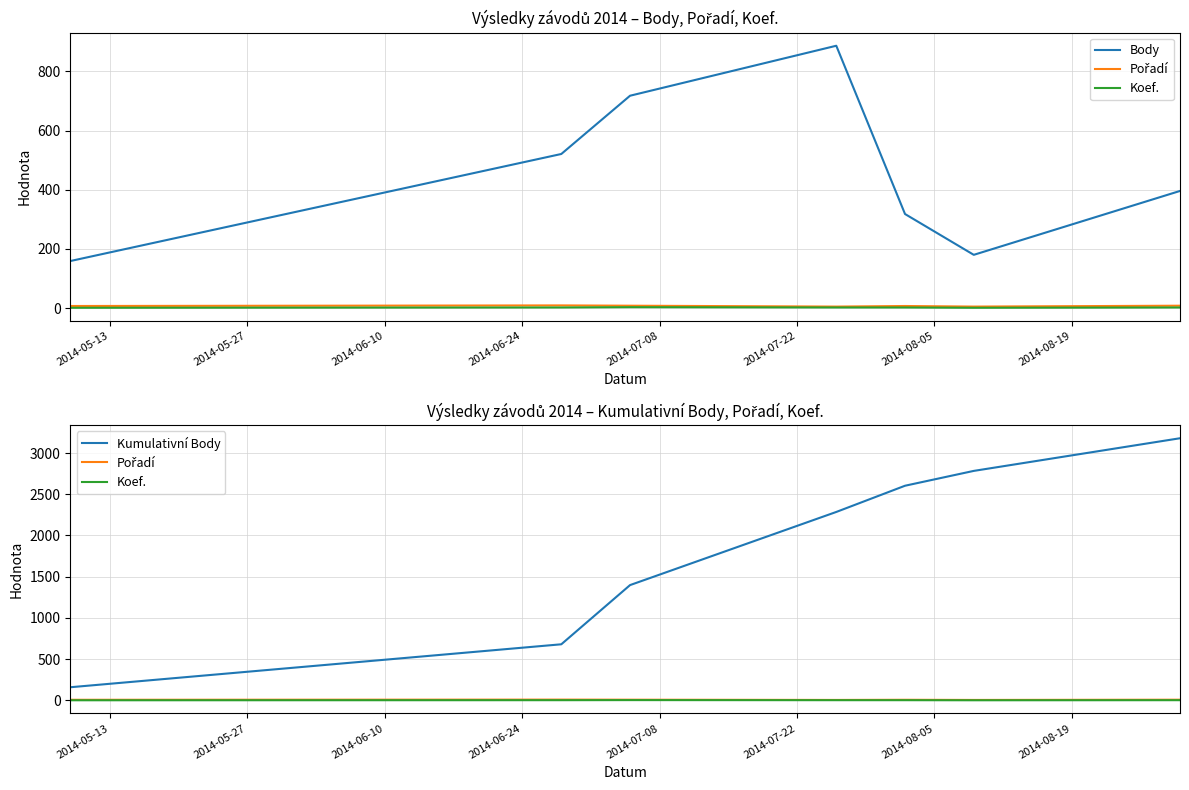

True or false: Koef. and Kumulativní Body intersect in this chart.

False